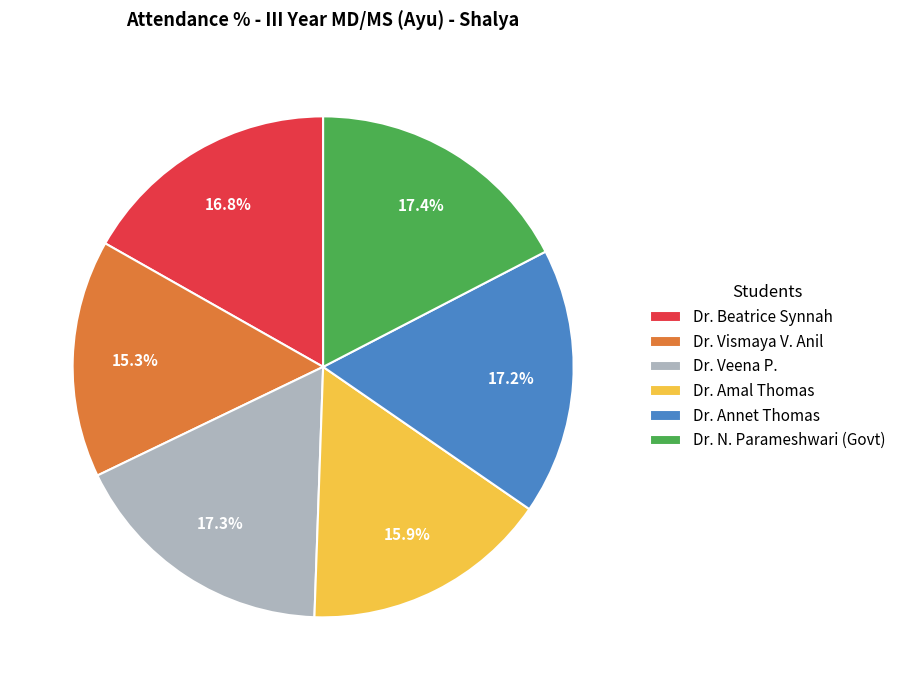

What percentage is the Dr. Beatrice Synnah slice, to the nearest percent?

17%